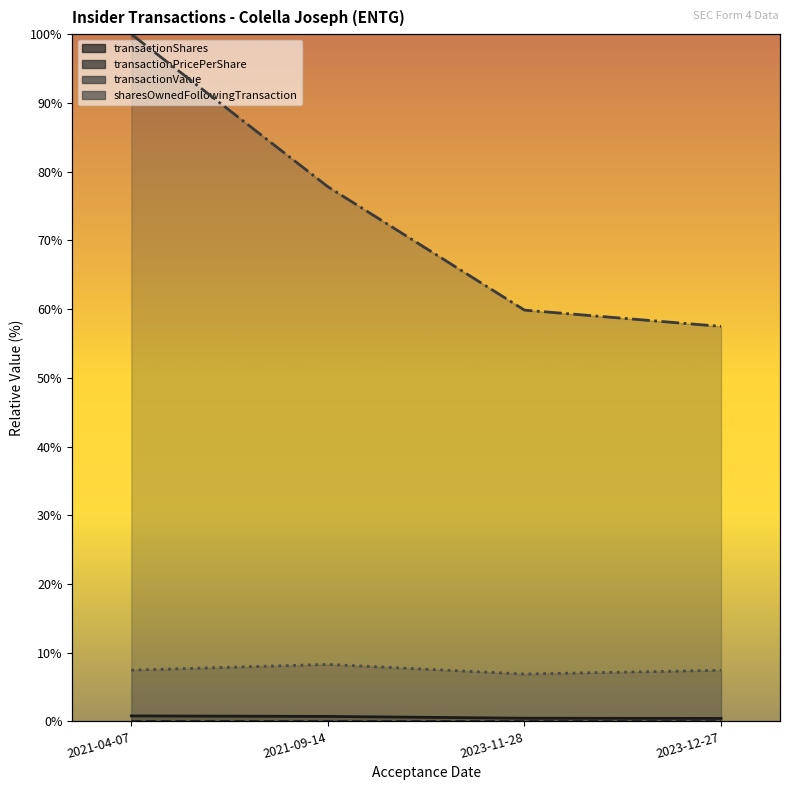

The transactionShares series shows 0.7 at 2023-12-27. True or false?

False